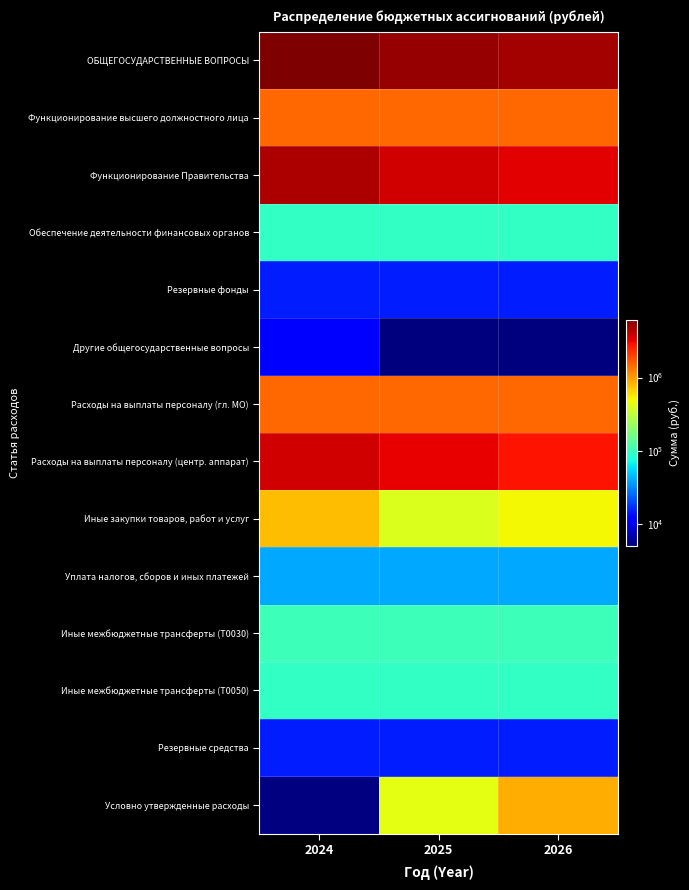

At how many categories does at least one series exceed 4018769?

3